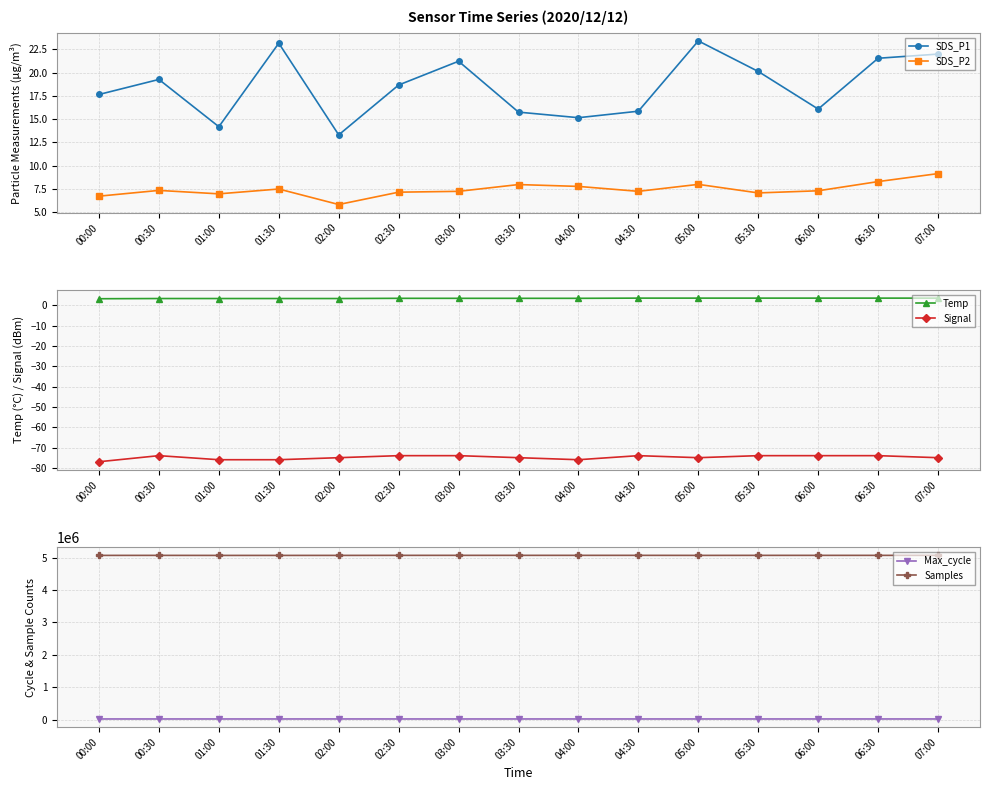

Where is Signal nearest to the value -75?

02:00